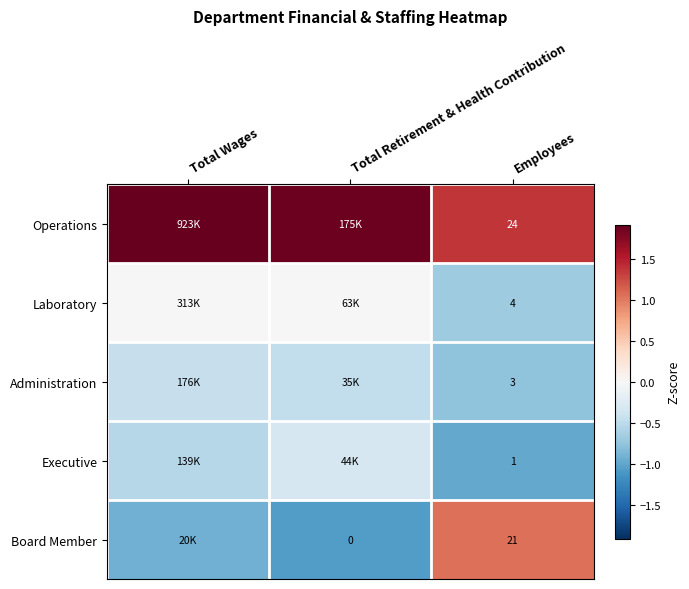

Read the Board Member value at Total Retirement & Health Contribution.

-1.1